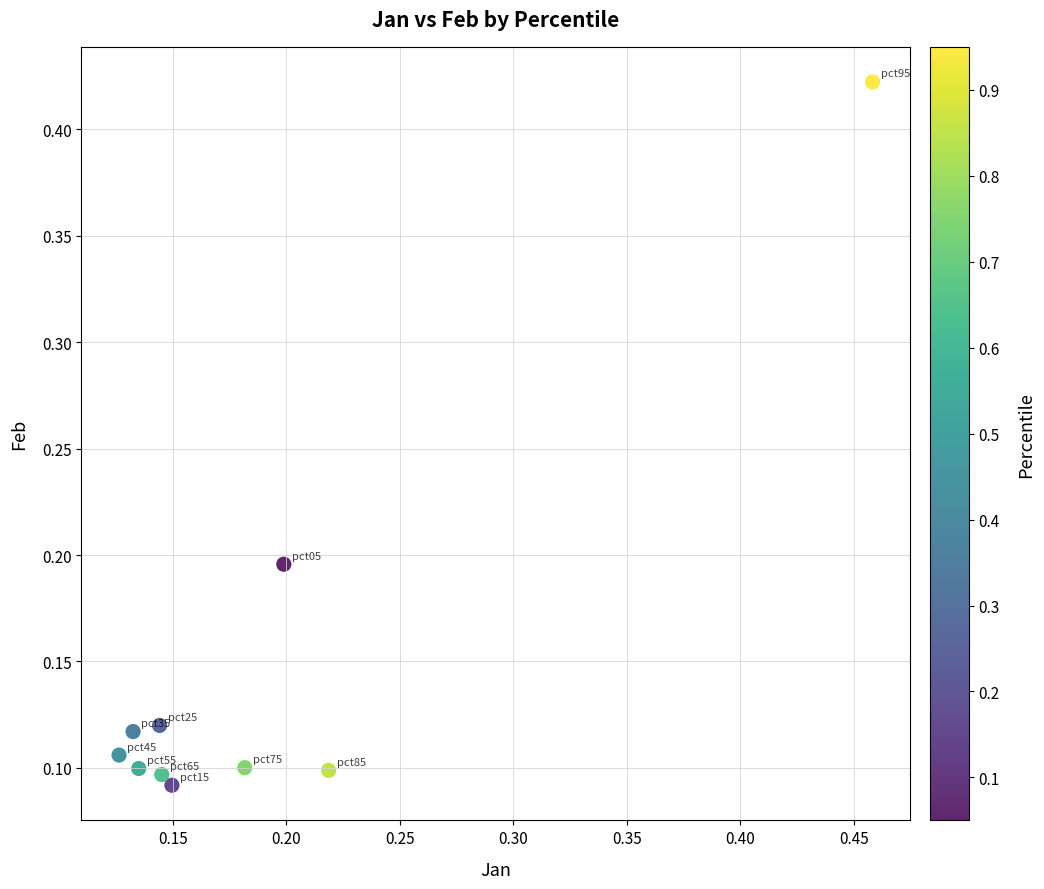

What is the range of X values (max minus min)?

0.3